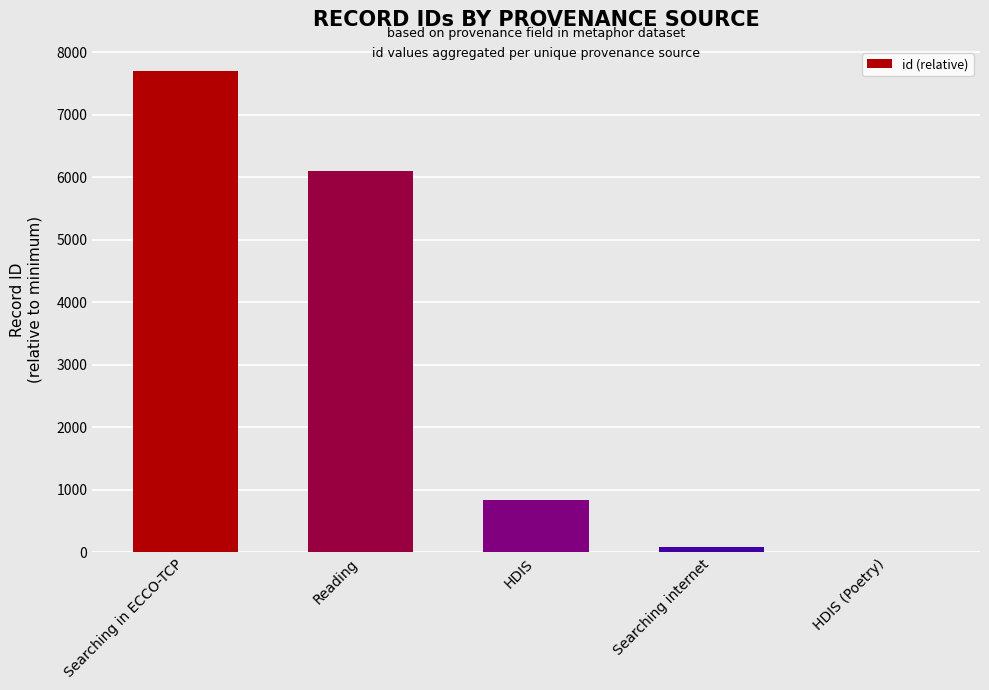

Is it true that the value at HDIS (Poetry) is 0?

True